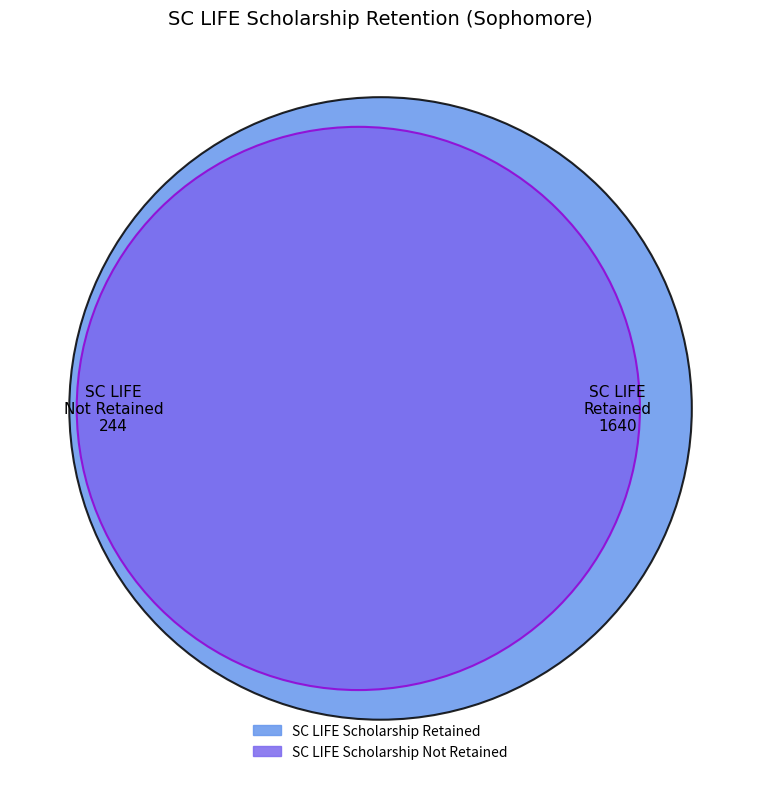

What is the change in value from SC LIFE Scholarship Retained to SC LIFE Scholarship Not Retained?

-1396